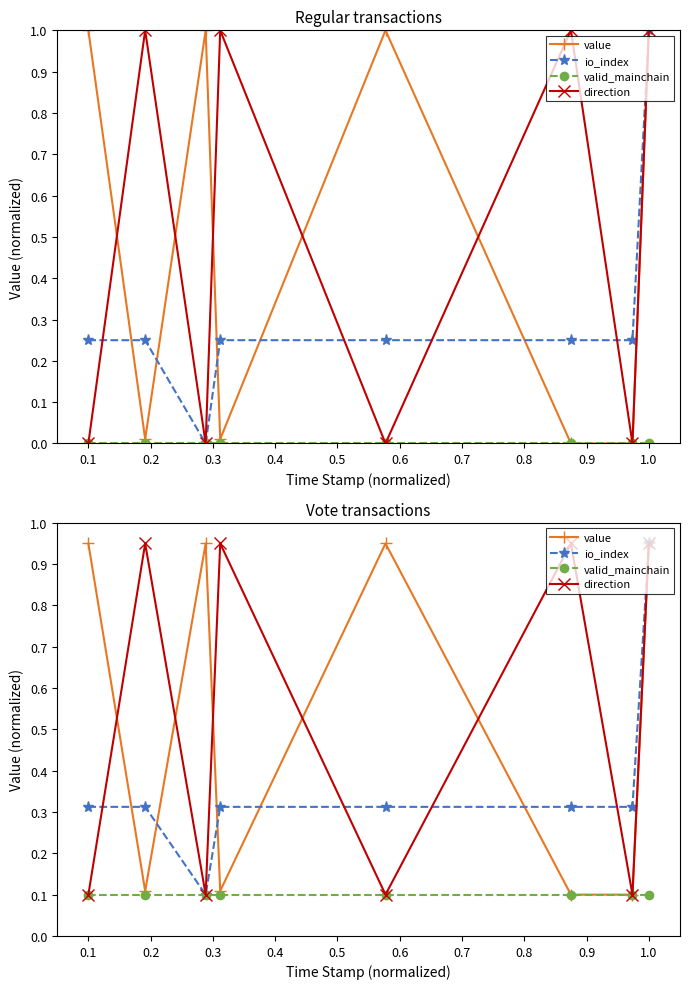

How many series are shown in this chart?

4